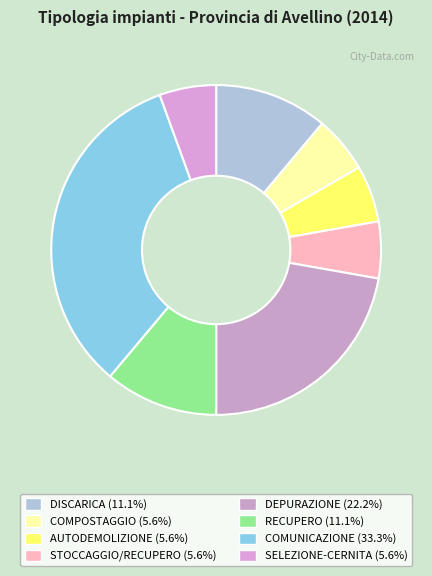

What percentage do SELEZIONE-CERNITA and DEPURAZIONE together represent?

27.8%